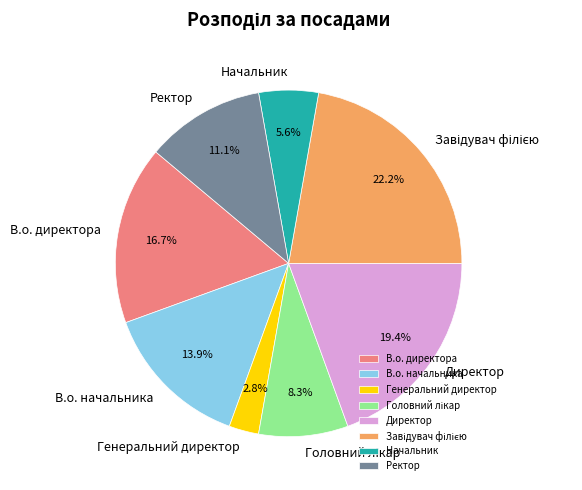

What percentage is NOT represented by Начальник?

94.4%